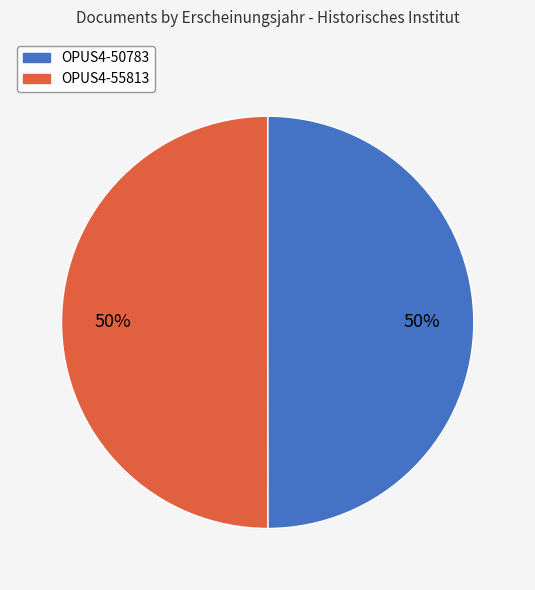

Combined, do OPUS4-55813 and OPUS4-50783 account for over 50%?

Yes